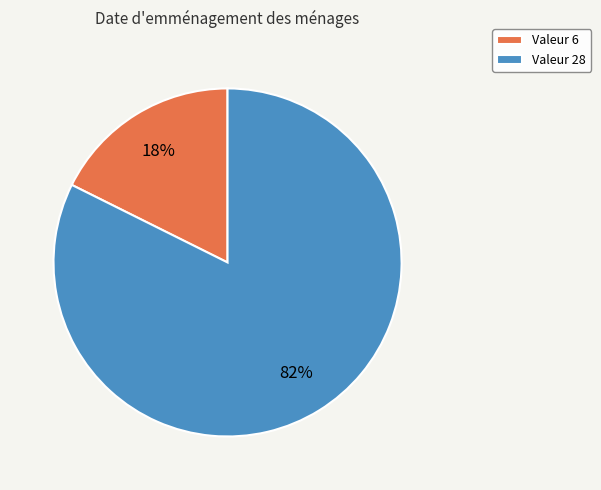

Which has a higher value, Valeur 28 or Valeur 6?

Valeur 28